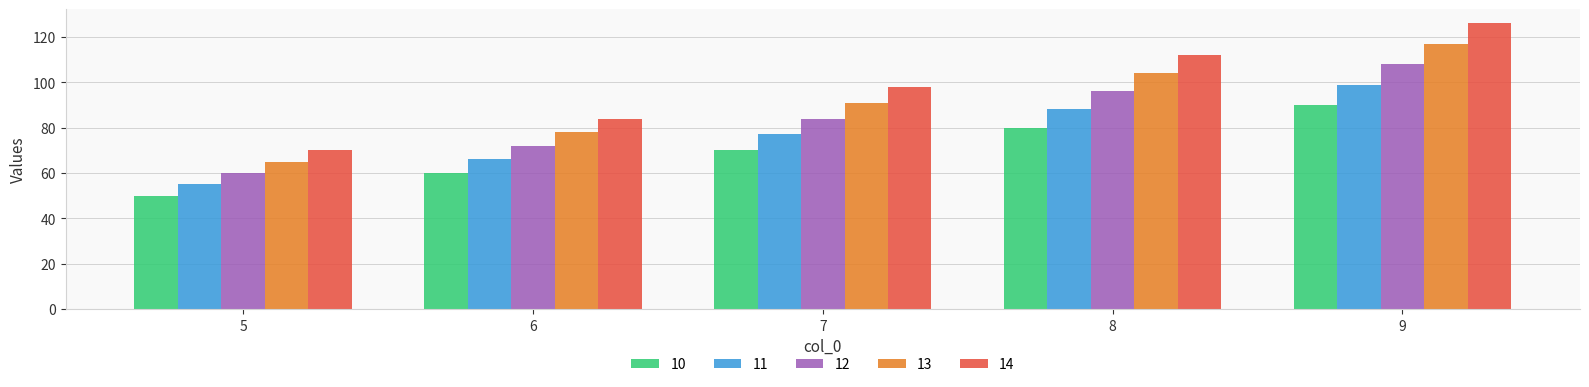

Rank the series at 7 from lowest to highest value.

10, 11, 12, 13, 14